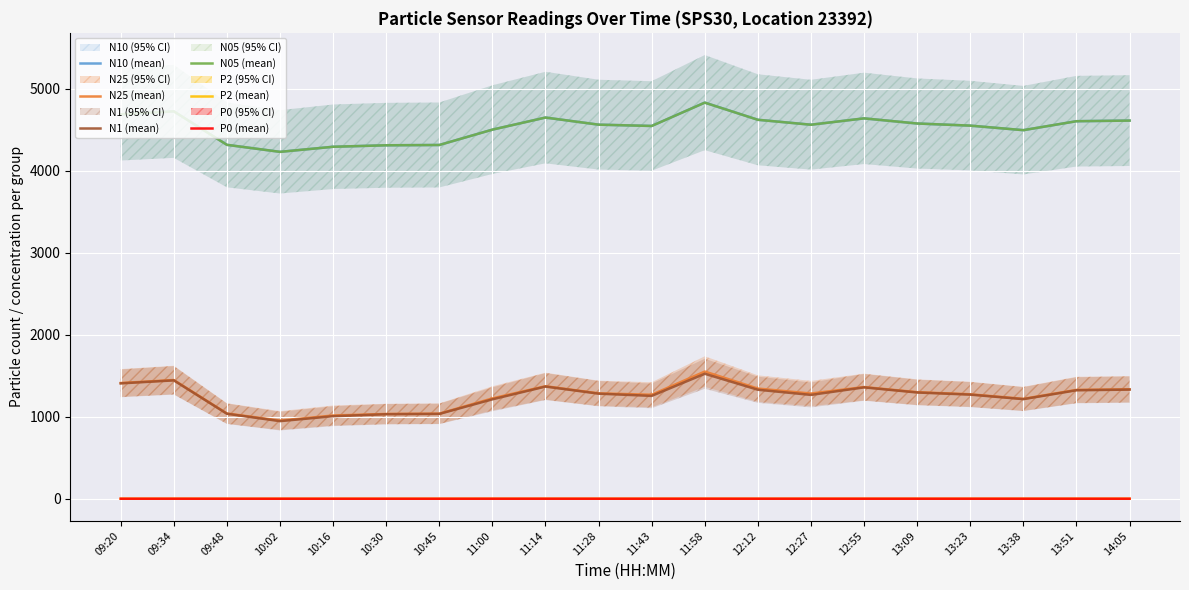

At how many categories does at least one series exceed 1039?

20